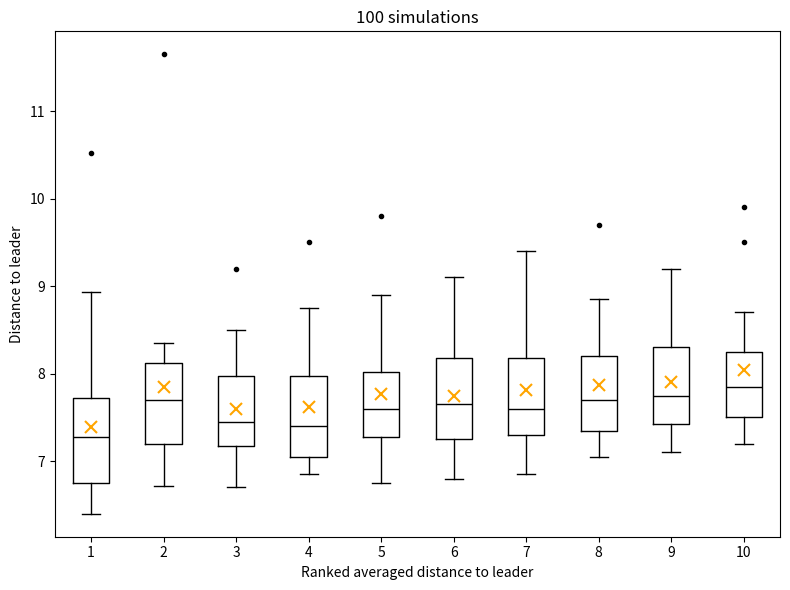

Reading left to right, transcribe this box plot: for each box, give where its median line is, the range the box spans, and where its two whiskers end, as read against the y-axis. The values are not printed on the chart, so give them approximately, as read against the axis.

1: median 7.3, box 6.8 to 7.7, whiskers 6.4 to 8.9
2: median 7.7, box 7.2 to 8.1, whiskers 6.7 to 8.4
3: median 7.5, box 7.2 to 8.0, whiskers 6.7 to 8.5
4: median 7.4, box 7.1 to 8.0, whiskers 6.9 to 8.8
5: median 7.6, box 7.3 to 8.0, whiskers 6.8 to 8.9
6: median 7.7, box 7.3 to 8.2, whiskers 6.8 to 9.1
7: median 7.6, box 7.3 to 8.2, whiskers 6.9 to 9.4
8: median 7.7, box 7.4 to 8.2, whiskers 7.1 to 8.9
9: median 7.8, box 7.4 to 8.3, whiskers 7.1 to 9.2
10: median 7.9, box 7.5 to 8.3, whiskers 7.2 to 8.7